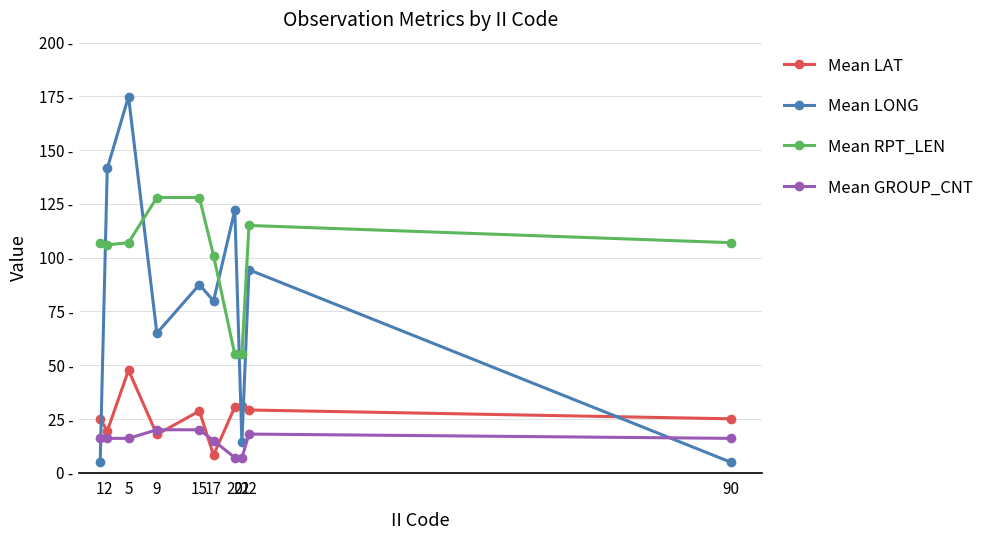

Which series has the widest spread of values?

Mean LONG